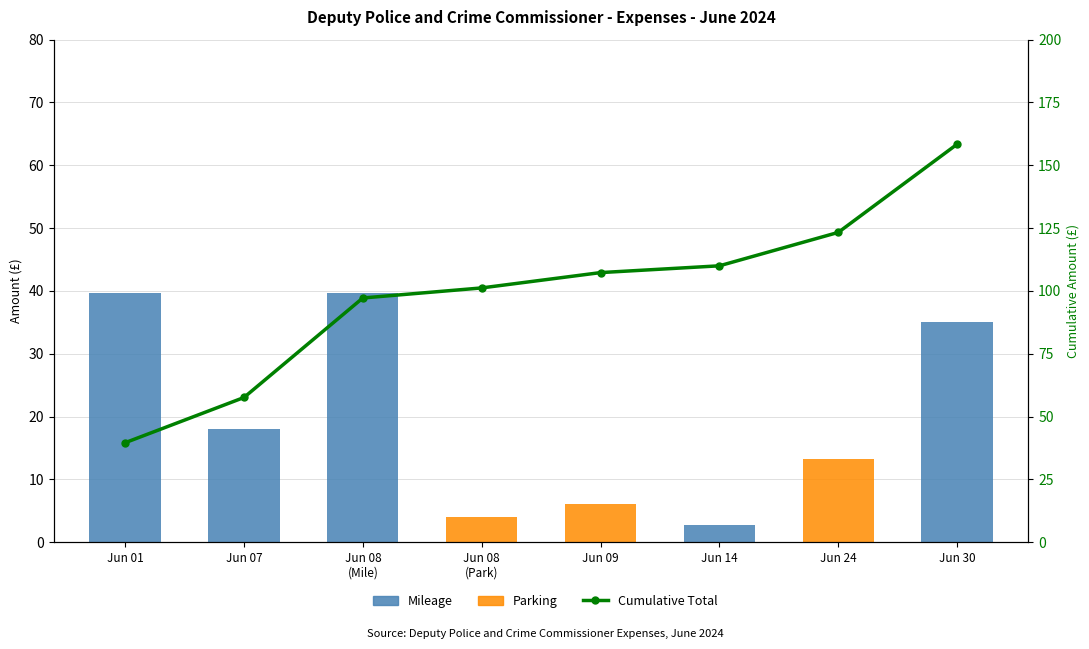

Between Jun 01 and Jun 30, which is larger?

Jun 01